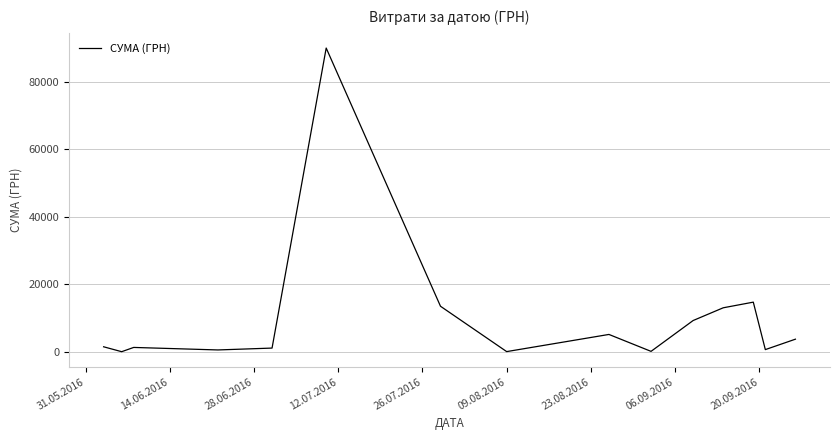

What is the maximum value shown in the chart?

90000.0